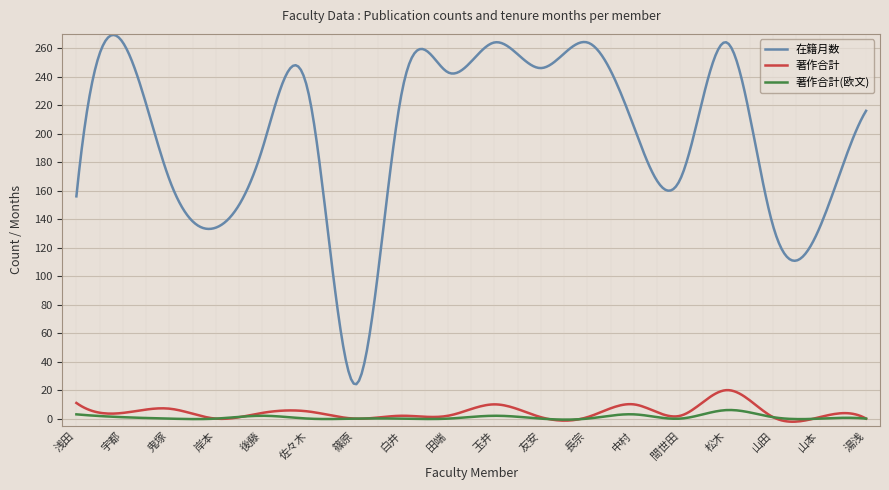

Which series has the widest spread of values?

在籍月数